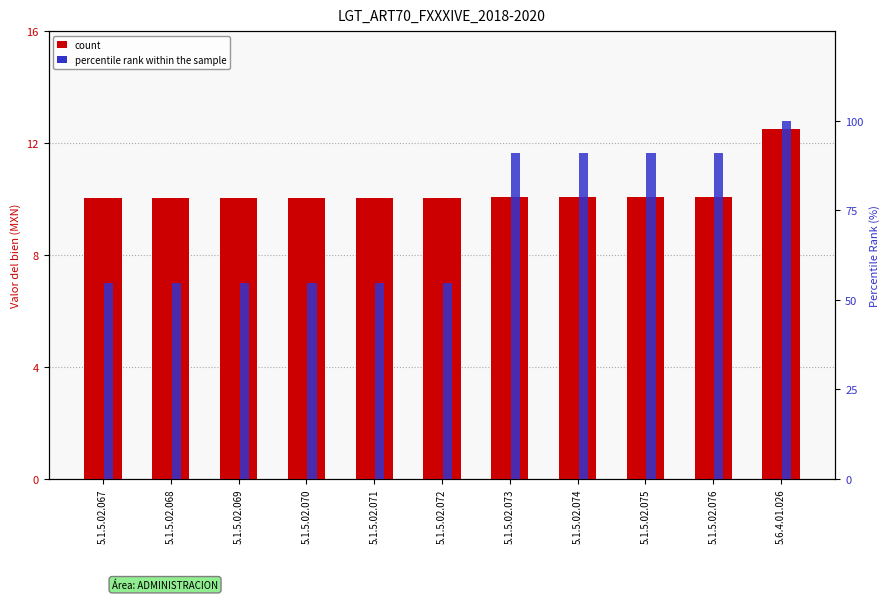

Reading left to right, what are all the values shown in this chart?

count: 5.1.5.02.067=10.0	5.1.5.02.068=10.0	5.1.5.02.069=10.0	5.1.5.02.070=10.0	5.1.5.02.071=10.0	5.1.5.02.072=10.0	5.1.5.02.073=10.1	5.1.5.02.074=10.1	5.1.5.02.075=10.1	5.1.5.02.076=10.1	5.6.4.01.026=12.5
percentile rank within the sample: 5.1.5.02.067=54.5	5.1.5.02.068=54.5	5.1.5.02.069=54.5	5.1.5.02.070=54.5	5.1.5.02.071=54.5	5.1.5.02.072=54.5	5.1.5.02.073=90.9	5.1.5.02.074=90.9	5.1.5.02.075=90.9	5.1.5.02.076=90.9	5.6.4.01.026=100.0